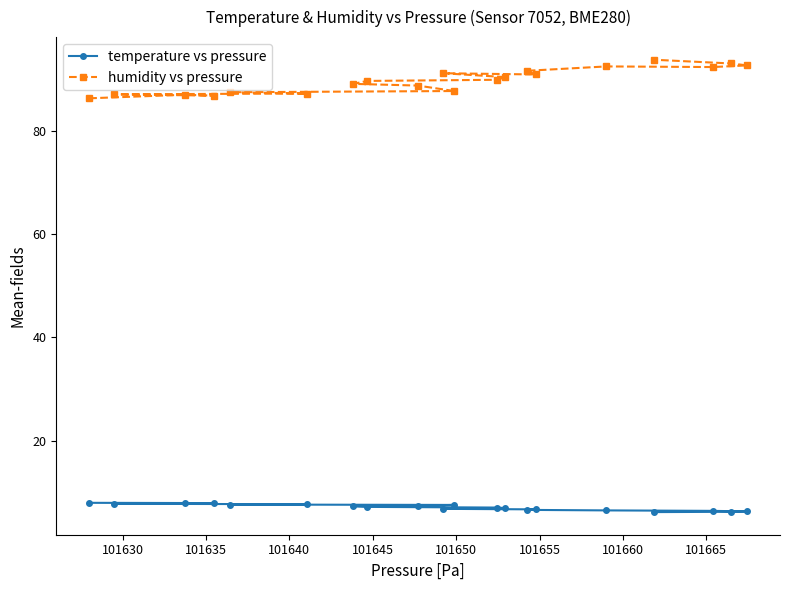

What is the value of the temperature vs pressure point at the 6th from the left?

7.7